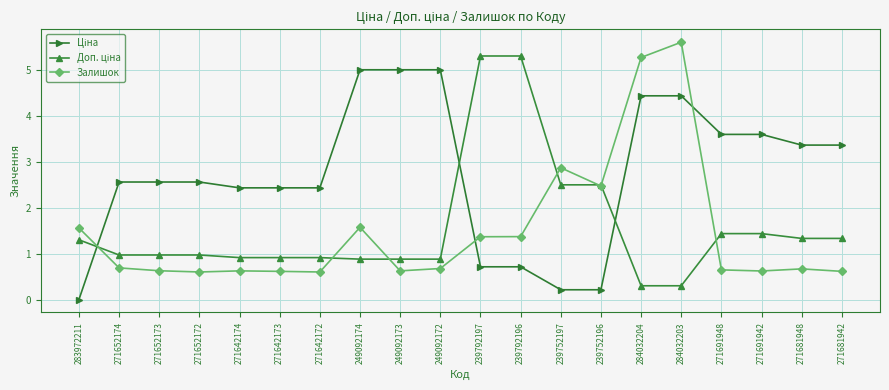

What is the spread (max minus min) of values at 271652174?

1.9